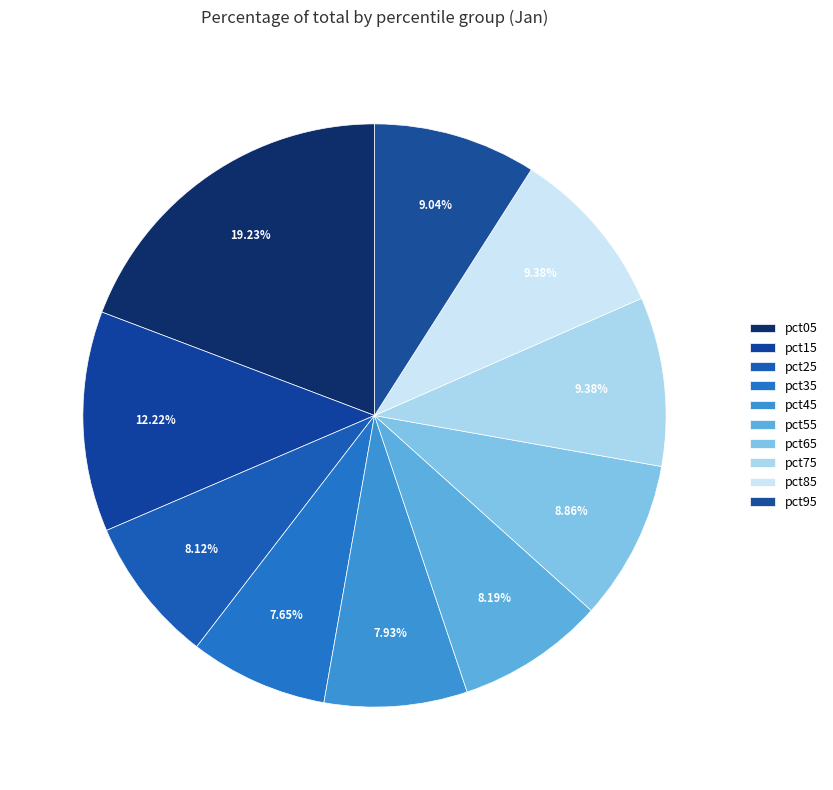

To the nearest percent, what is the average slice percentage?

10%